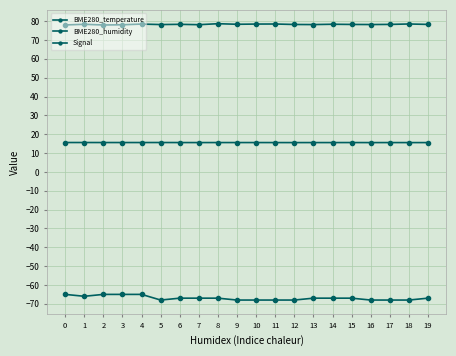

Reading right to left, transcribe all the data shown in this chart.

BME280_temperature: 15.6	15.6	15.6	15.6	15.6	15.6	15.6	15.6	15.6	15.6	15.6	15.6	15.6	15.6	15.6	15.6	15.6	15.6	15.6	15.6
BME280_humidity: 78.3	78.5	78.3	78.2	78.2	78.3	78.2	78.2	78.5	78.4	78.3	78.6	78.1	78.3	78.2	78.4	78.1	78.0	78.3	78.0
Signal: -67.0	-68.0	-68.0	-68.0	-67.0	-67.0	-67.0	-68.0	-68.0	-68.0	-68.0	-67.0	-67.0	-67.0	-68.0	-65.0	-65.0	-65.0	-66.0	-65.0